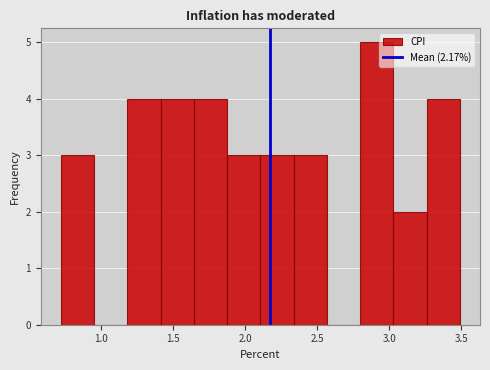

Reading left to right, transcribe this chart: for each bar, give the range it covers on the x-axis and its height. Neither the bar edges nor the heights are printed on the chart, so give them approximately, as read against the axes.

0.70 to 0.95: 3
0.95 to 1.20: 0
1.20 to 1.40: 4
1.40 to 1.65: 4
1.65 to 1.85: 4
1.85 to 2.10: 3
2.10 to 2.35: 3
2.35 to 2.55: 3
2.55 to 2.80: 0
2.80 to 3.05: 5
3.05 to 3.25: 2
3.25 to 3.50: 4